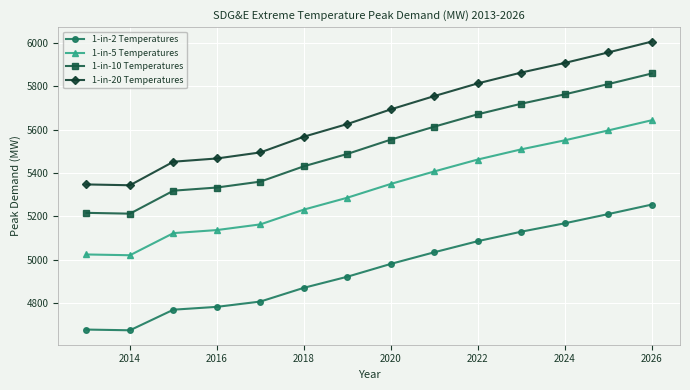

What is the value of the 1-in-5 Temperatures point at the 3rd from the left?

5122.6